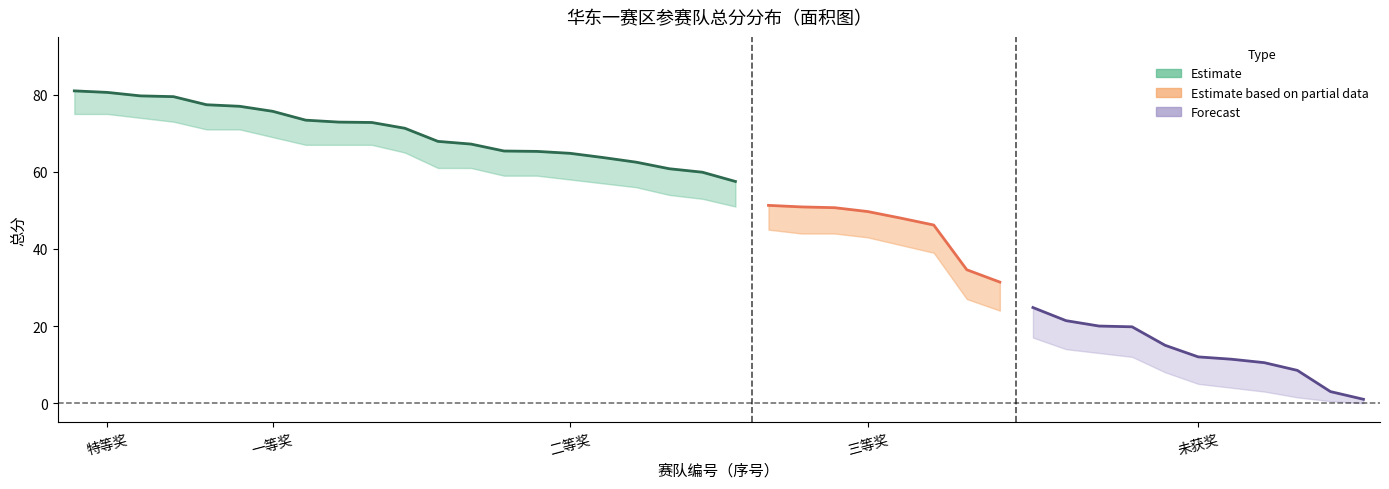

True or false: 总分 and 总分_upper cross at least once.

False